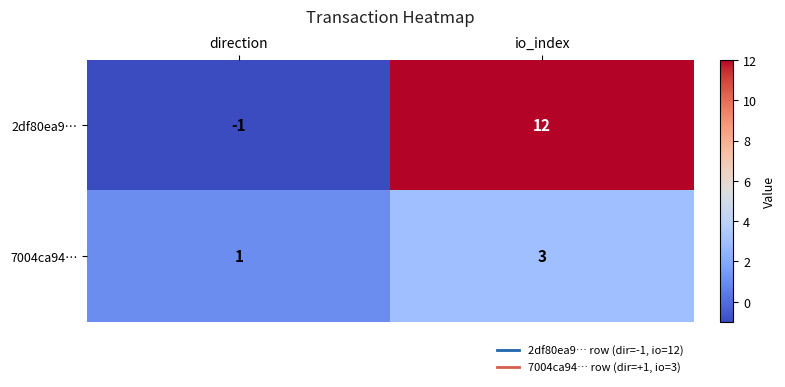

How many series are shown in this chart?

2